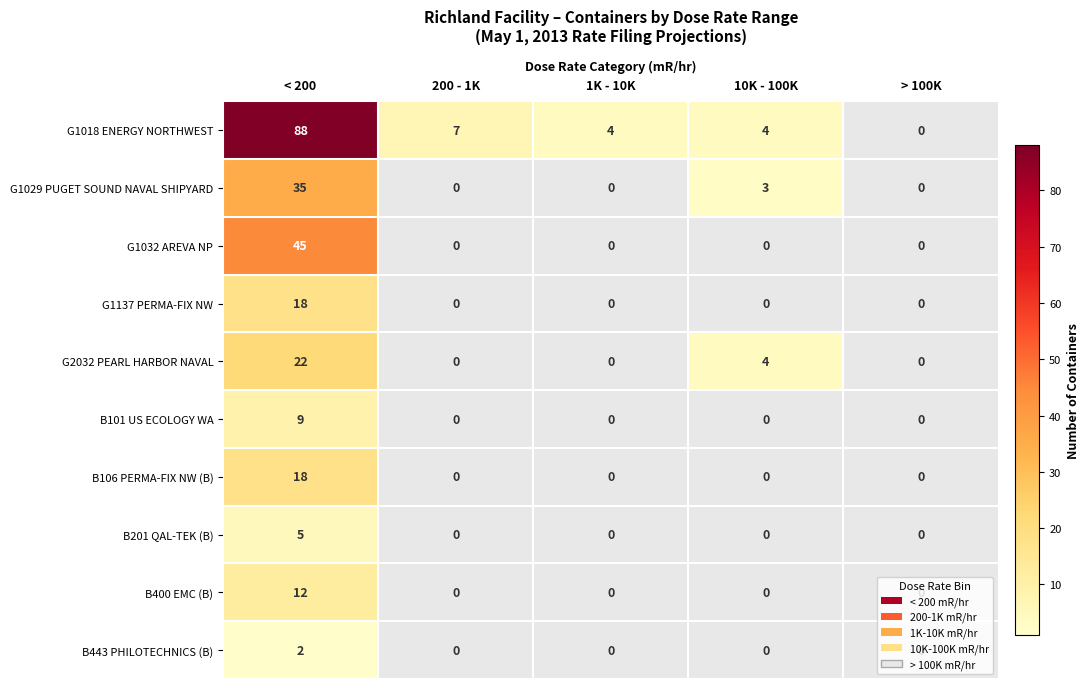

The G2032 PEARL HARBOR NAVAL series shows 4 at 10K - 100K. True or false?

True